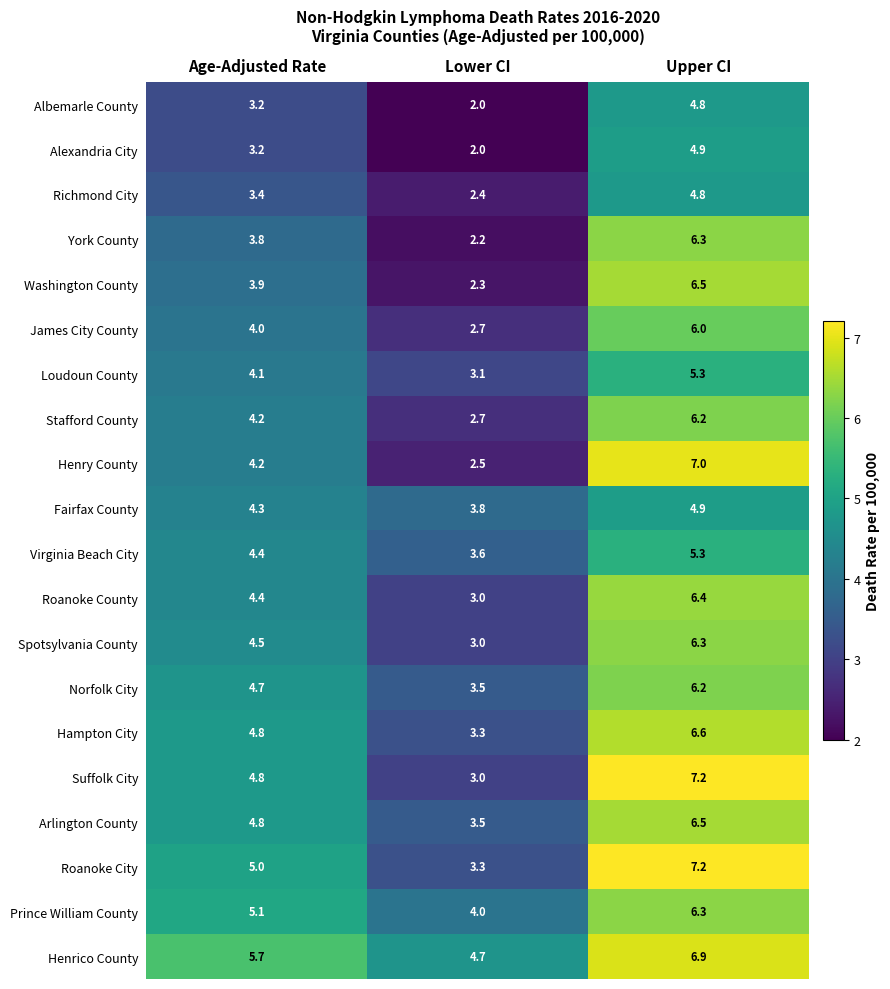

How many data points in Roanoke City are less than 5?

1